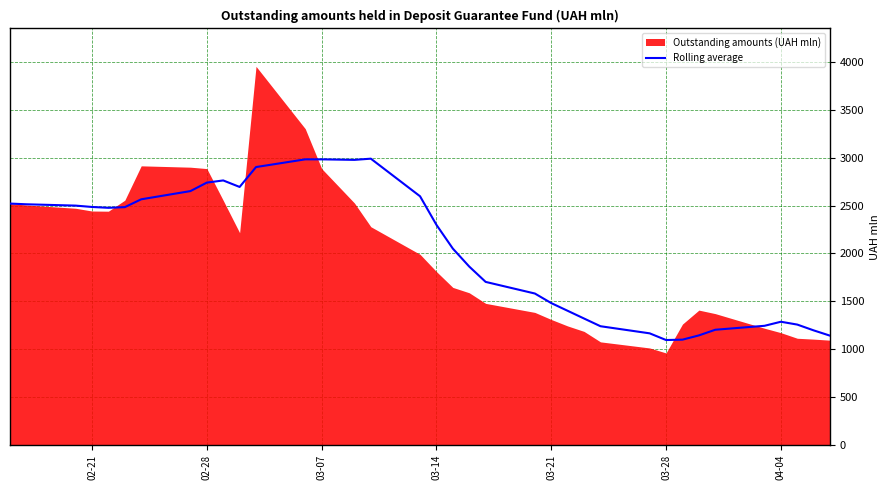

What is the highest value of the Rolling average series?

2990.2